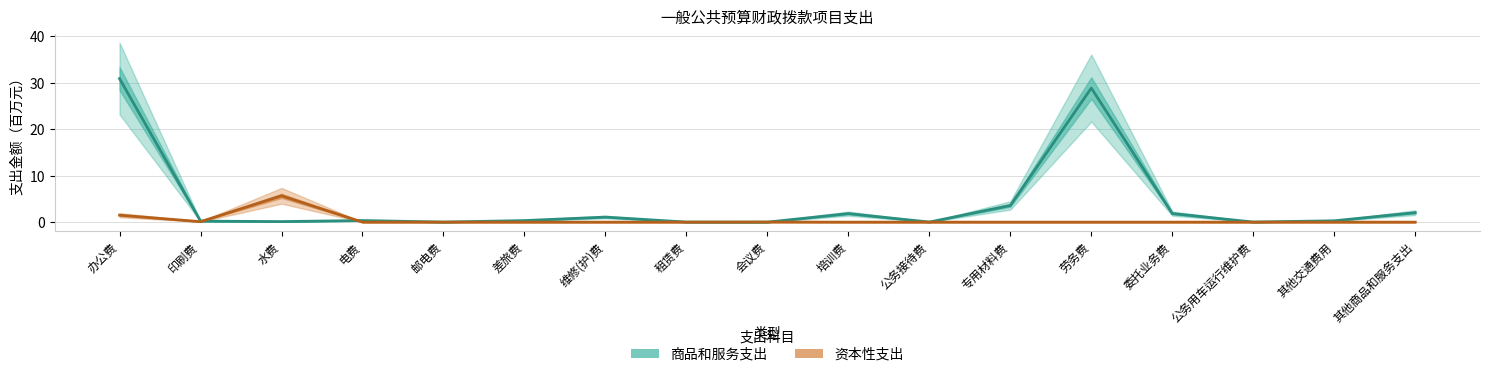

At which label does 资本性支出 reach its minimum?

电费